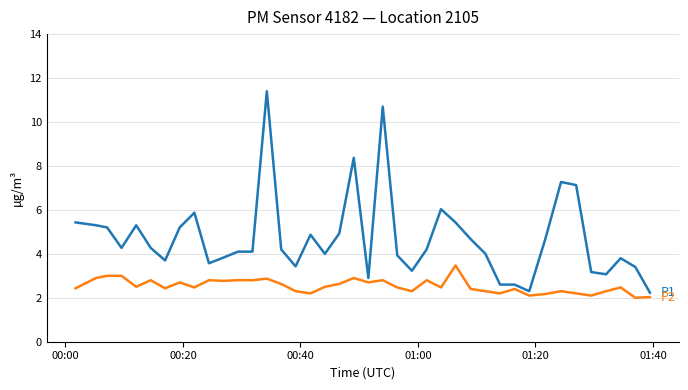

What is the greatest value displayed?

11.4